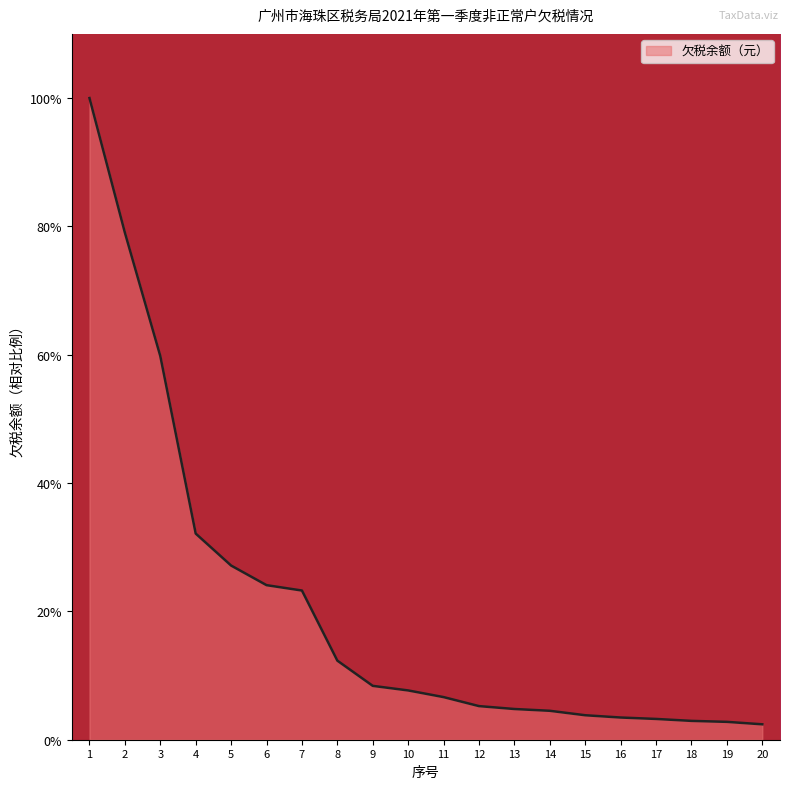

What is the minimum value shown in the chart?

2.4